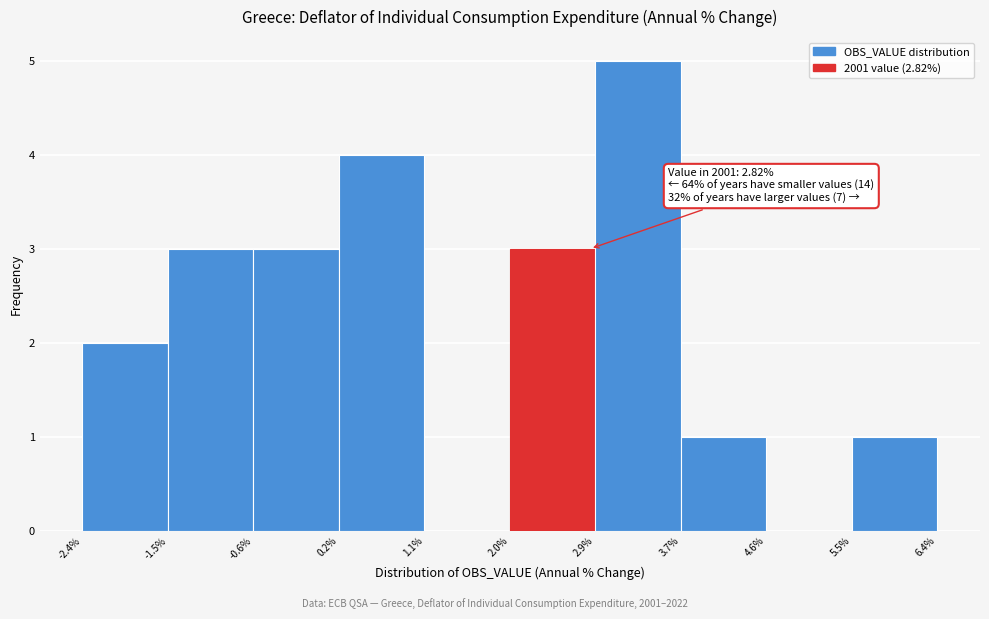

Over which range of the x-axis is the bar tallest?

2.9% to 3.7%